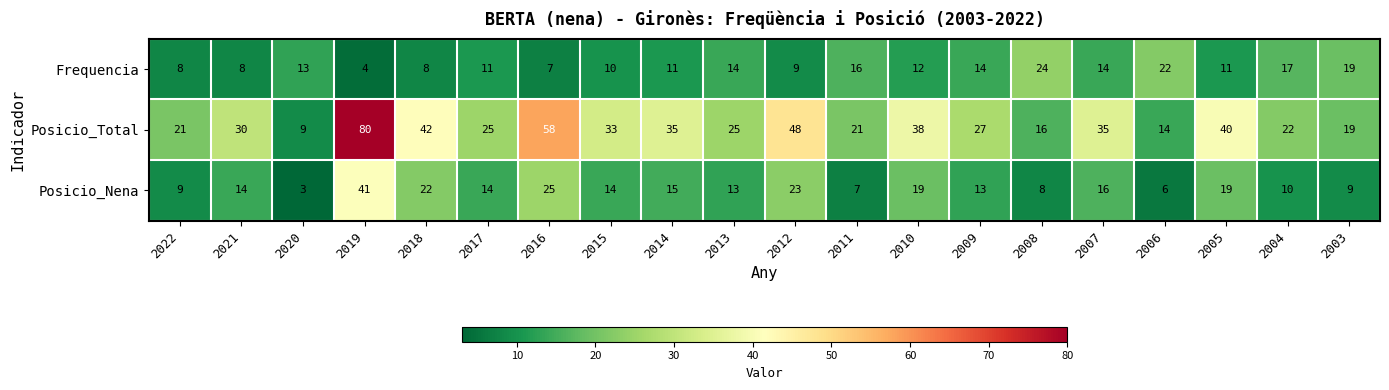

How many series are shown in this chart?

3